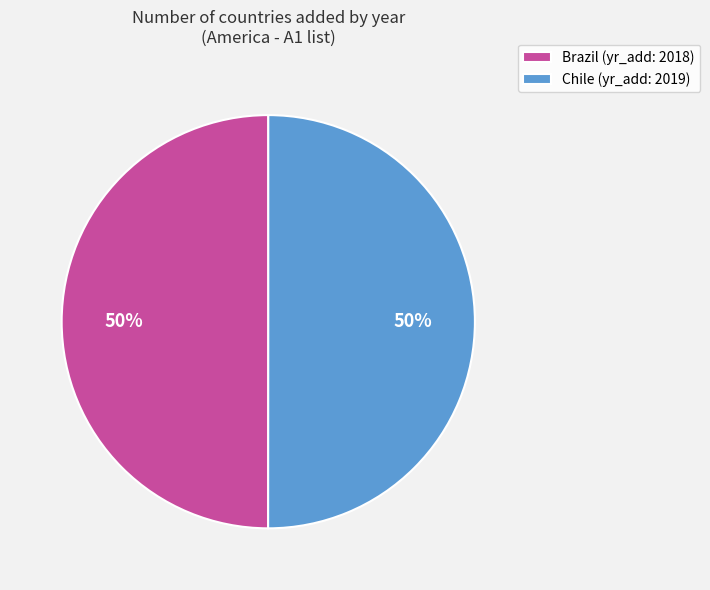

To the nearest percent, what percentage of the pie is Chile?

50%